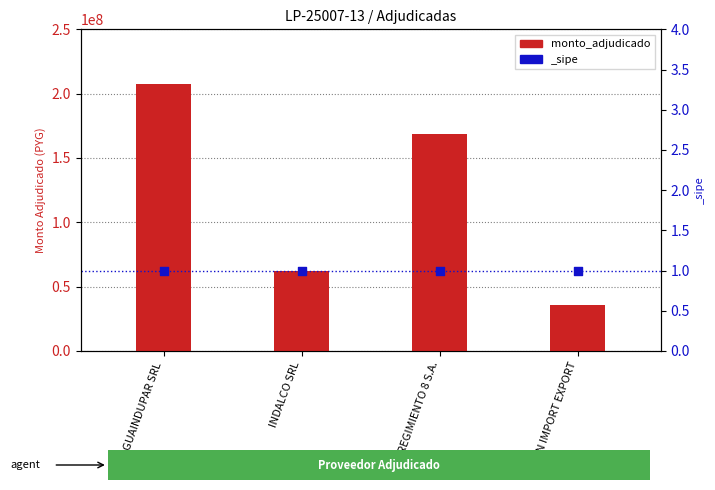

Which has a higher value, GUAINDUPAR SRL or INDALCO SRL?

GUAINDUPAR SRL